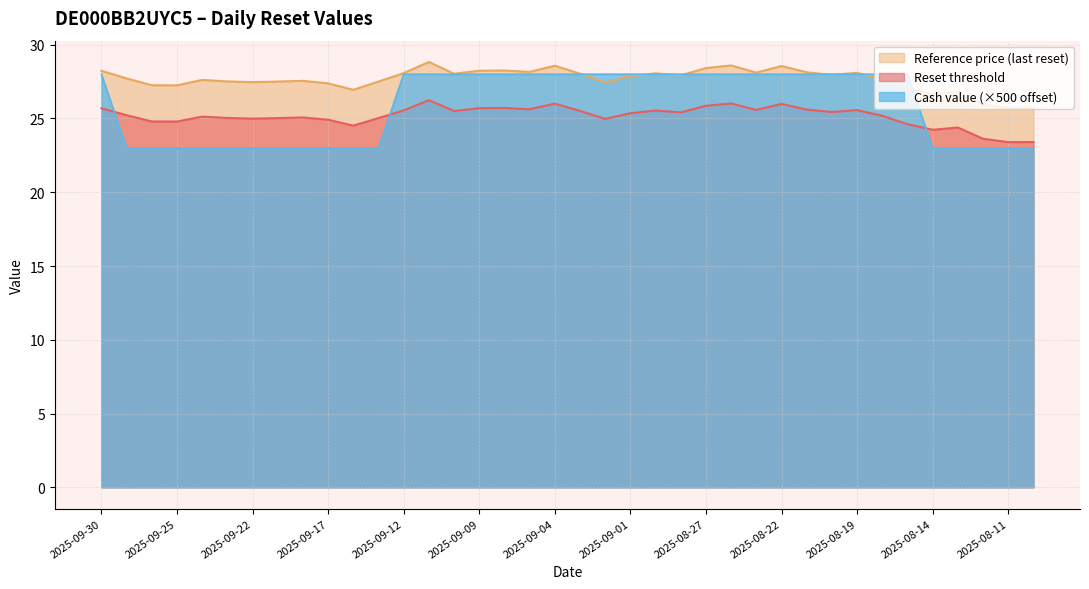

What is the label of the 10th point from the right?

2025-08-21